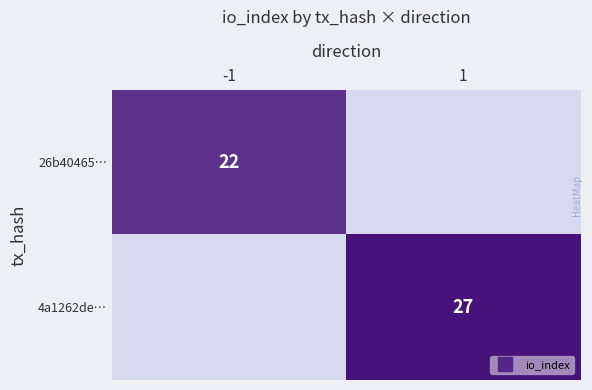

At which category is the sum across all series the highest?

1